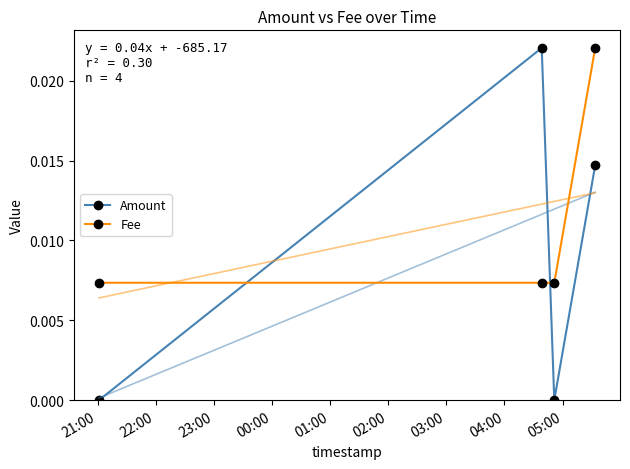

True or false: Fee and Amount cross at least once.

True